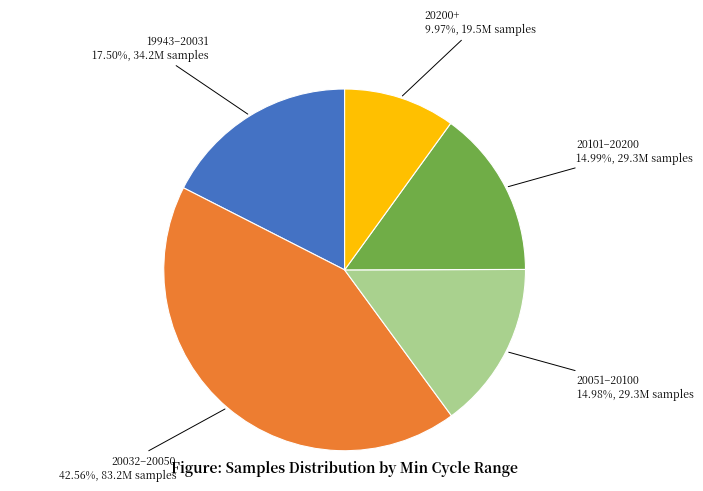

How many slices are in this pie chart?

5